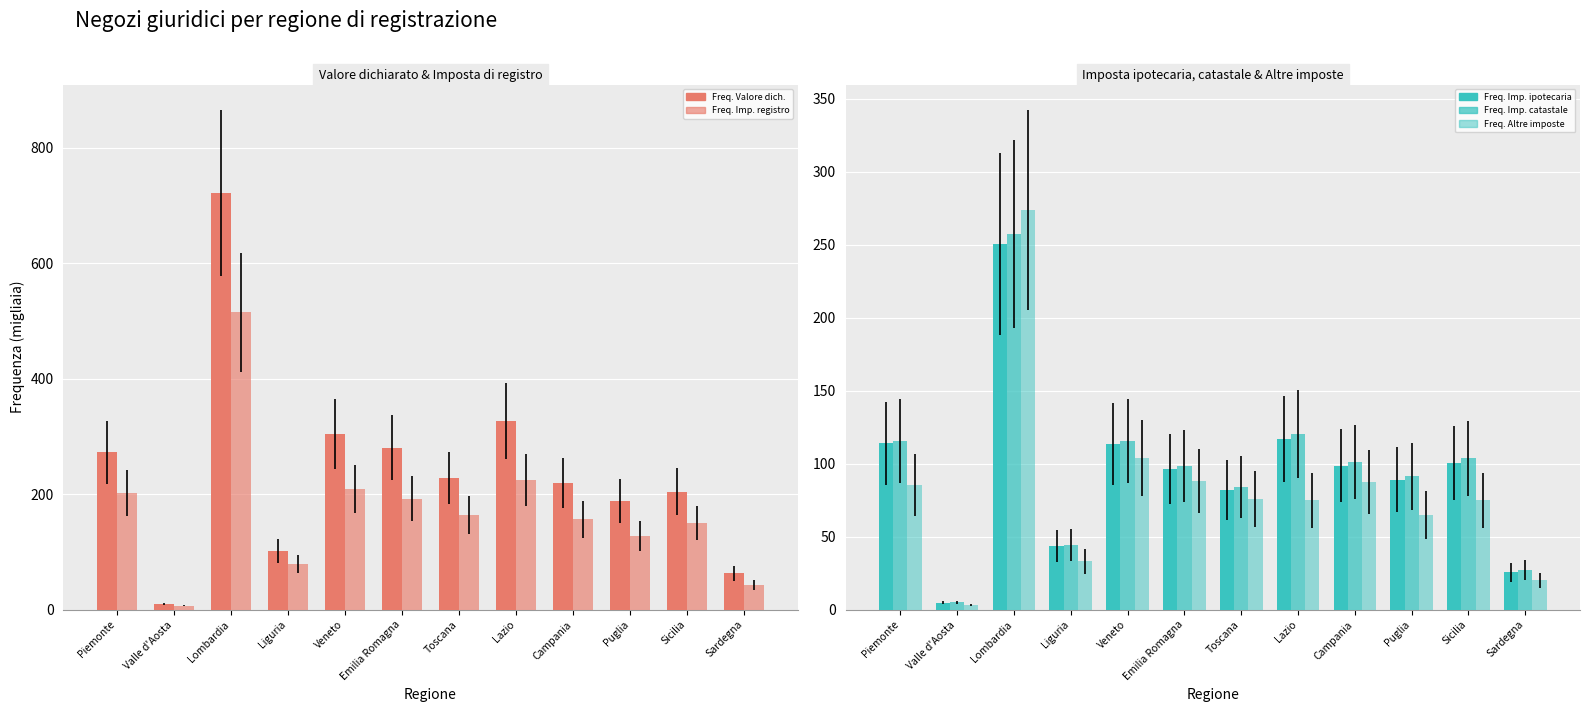

What is the total value across all series at Sardegna?

179.4